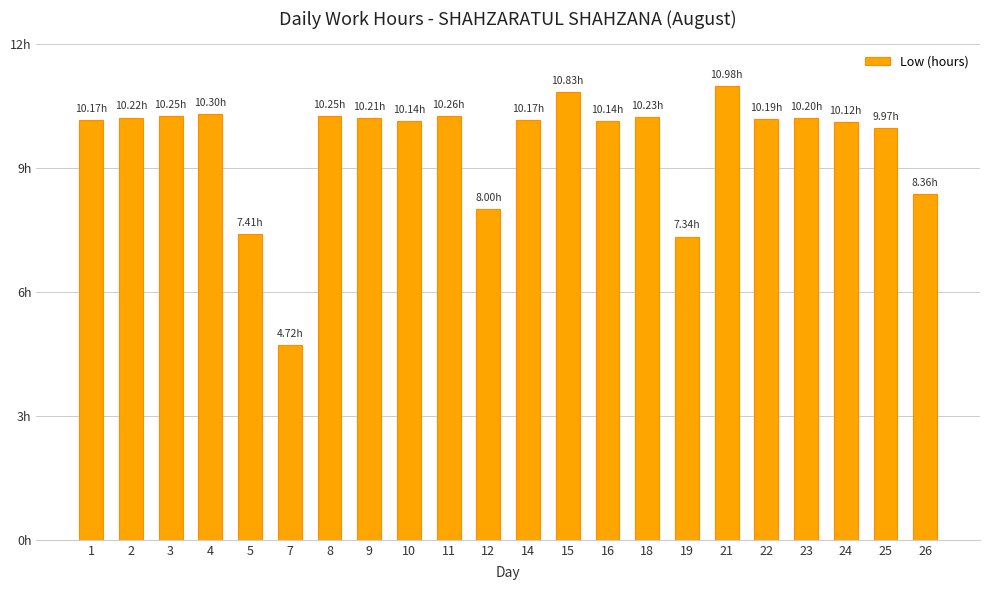

Are the bars horizontal?

No